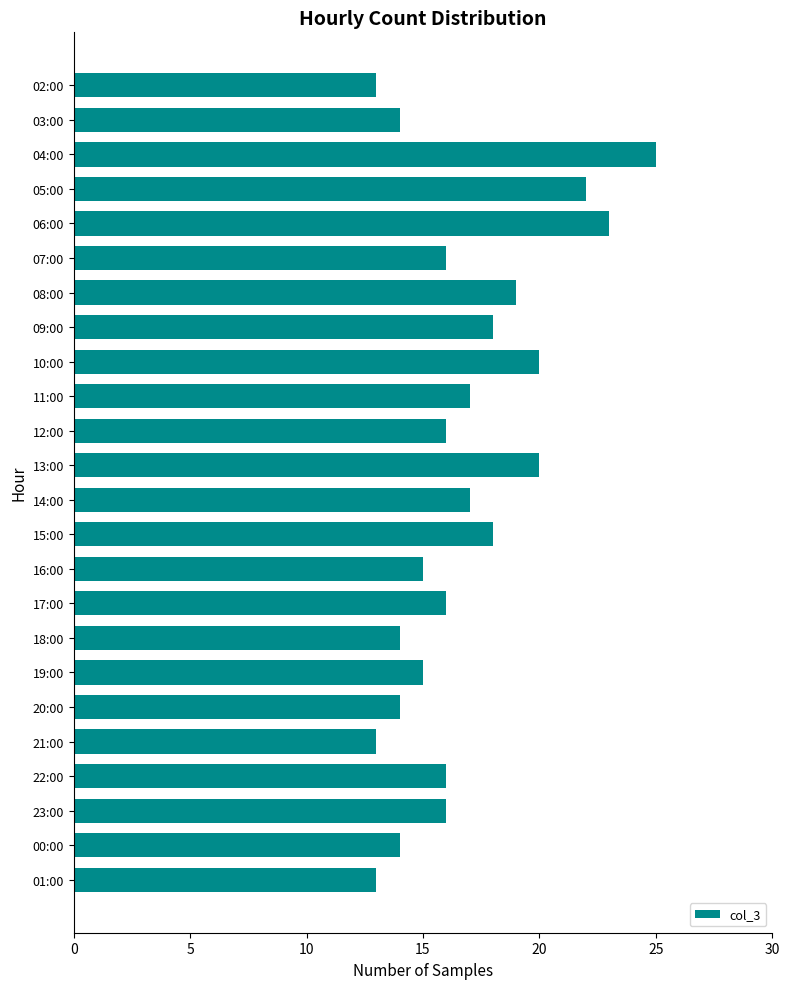

Where is the data nearest to the value 19?

08:00